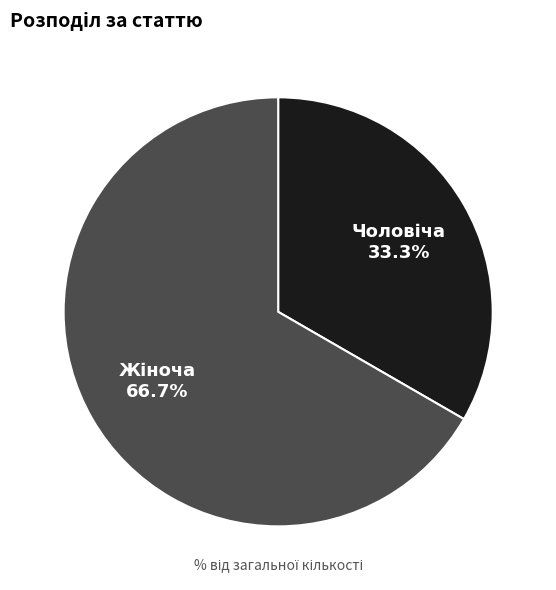

Does Чоловіча represent more than half of the total?

No